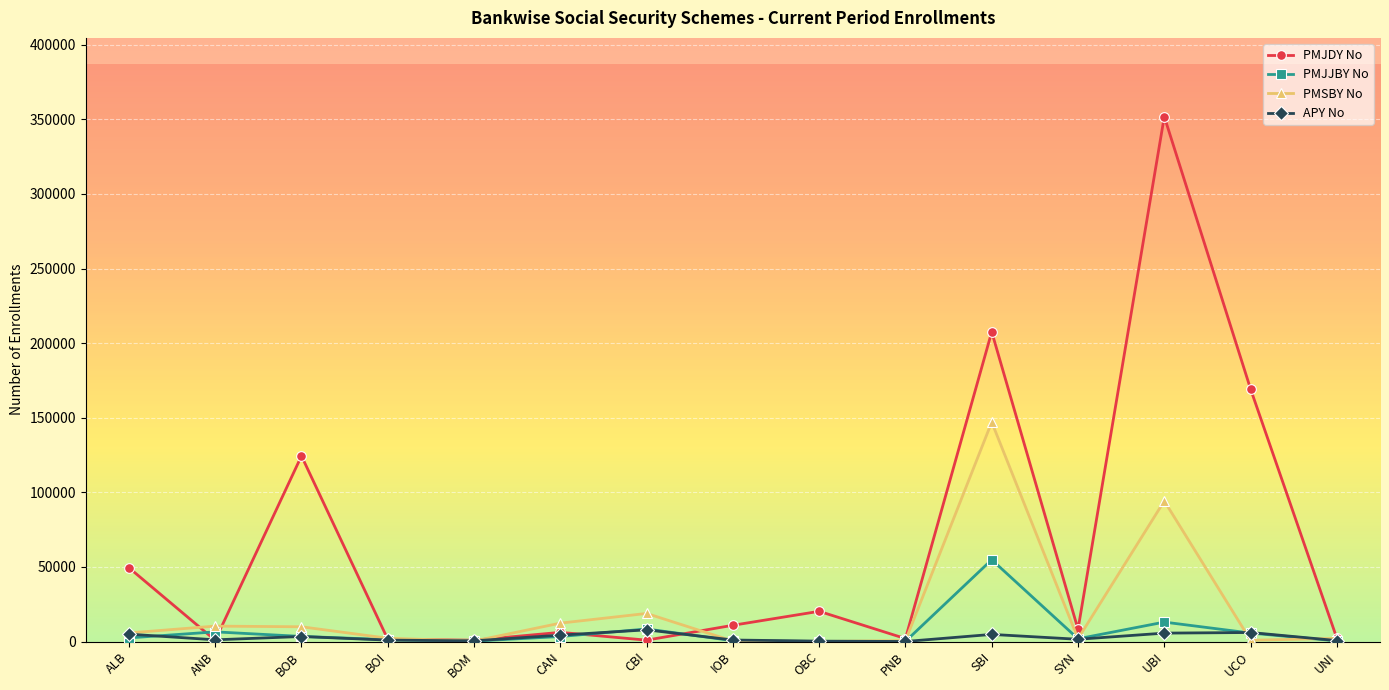

What is the label of the 6th point from the right?

PNB